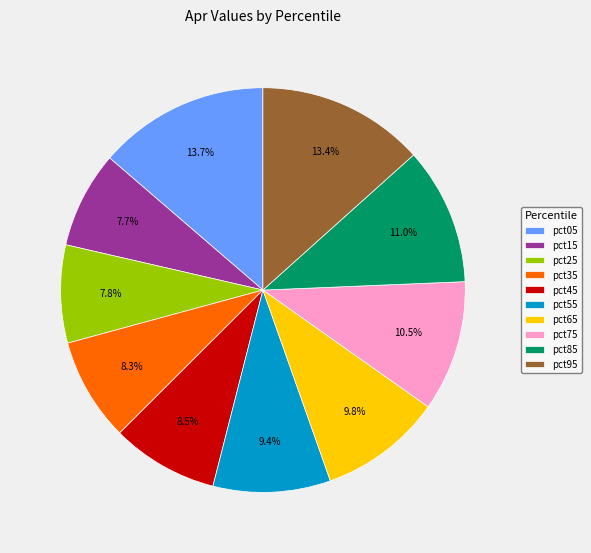

Is pct65 the majority of the pie?

No